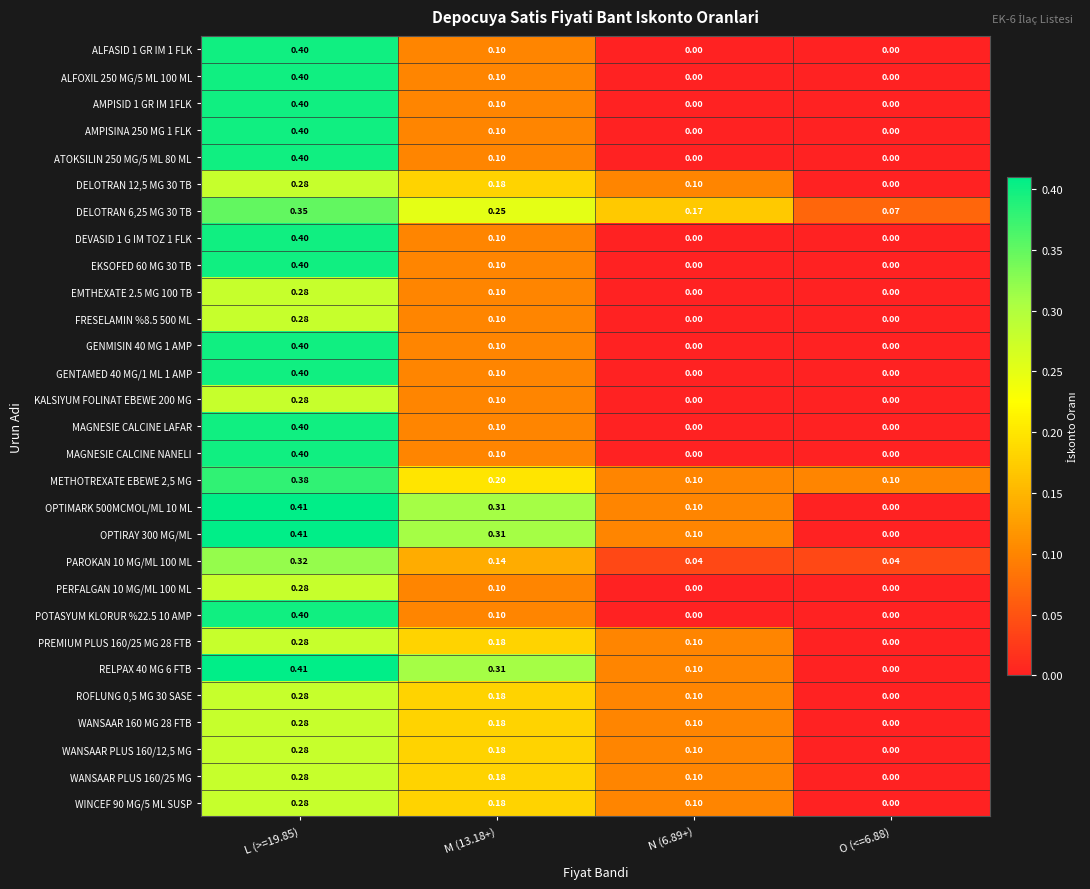

Is the value of GENTAMED 40 MG/1 ML 1 AMP at N (6.89+) greater than the value of WINCEF 90 MG/5 ML SUSP at L (>=19.85)?

No